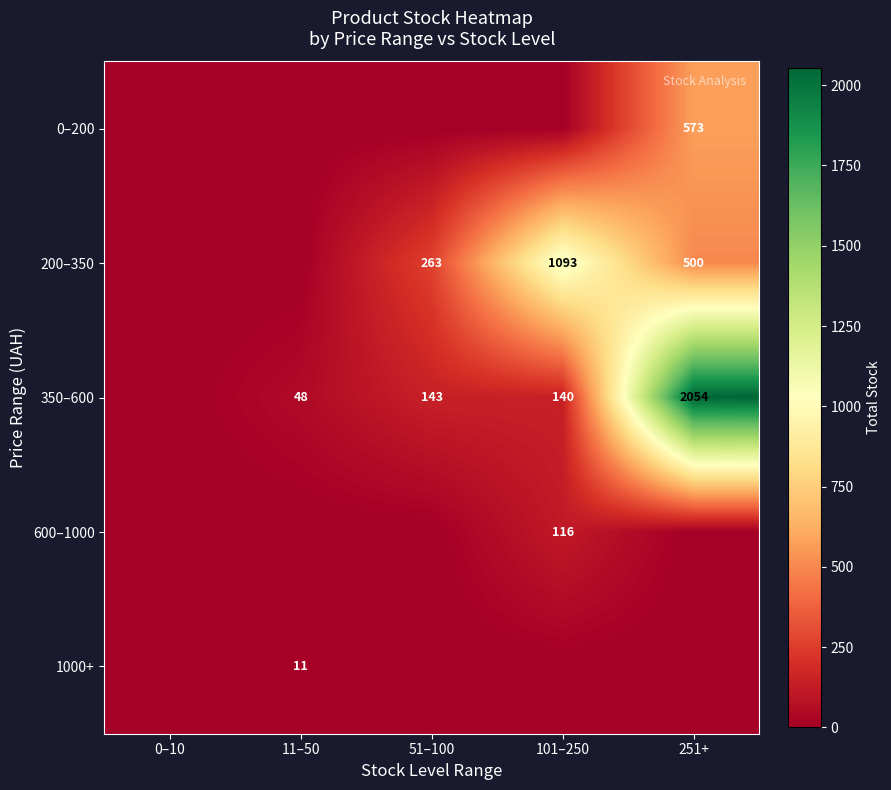

Is the value of 200–350 at 51–100 greater than the value of 0–200 at 251+?

No